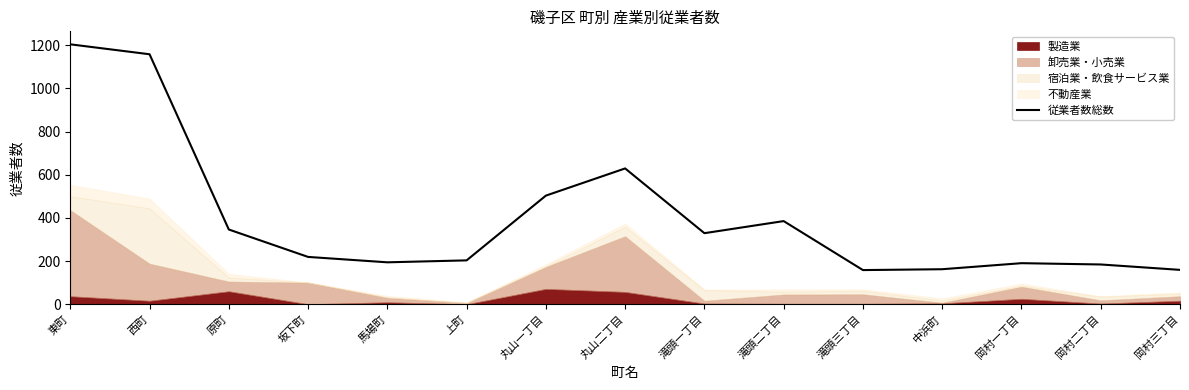

What value does the data have at 上町?

203